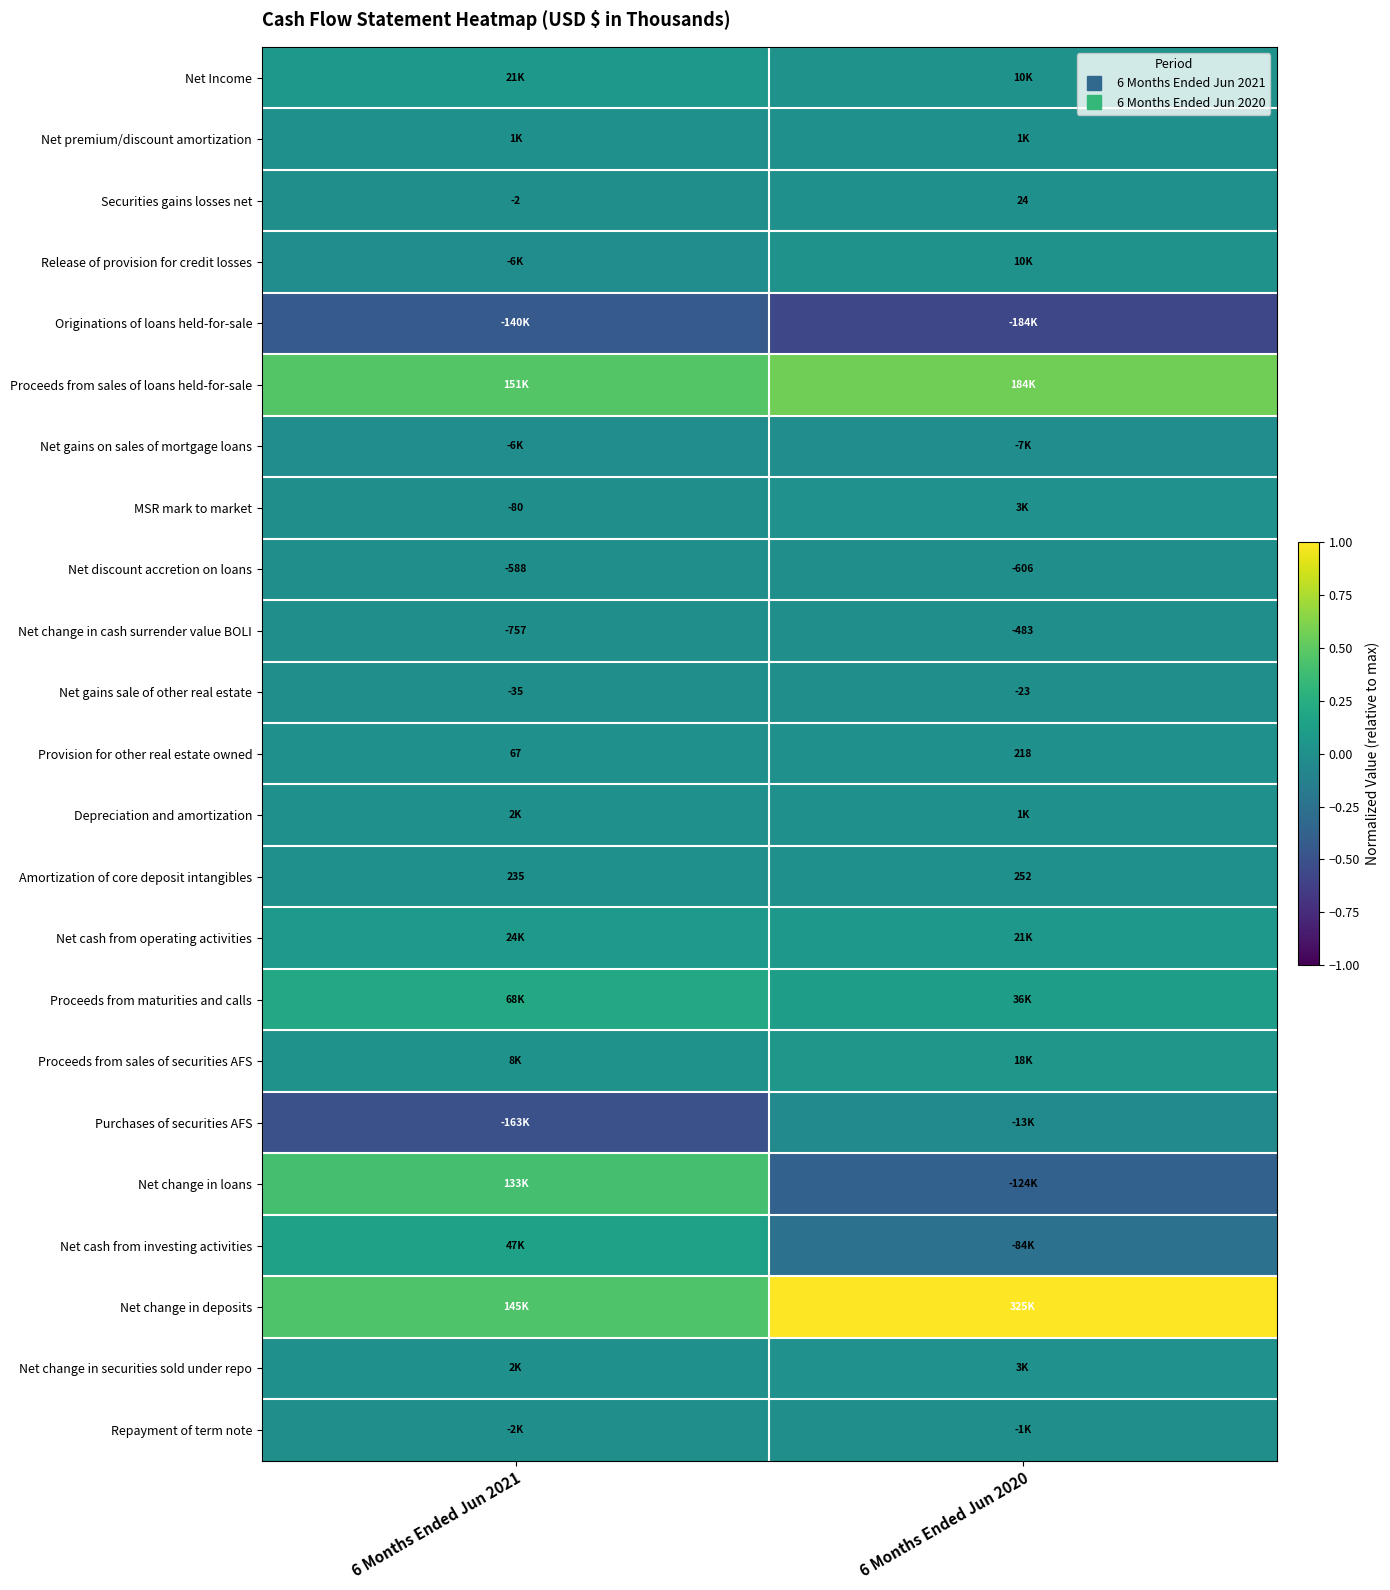

Is the value of Net change in securities sold under repo at 6 Months Ended Jun 2021 greater than the value of Provision for other real estate owned at 6 Months Ended Jun 2020?

Yes